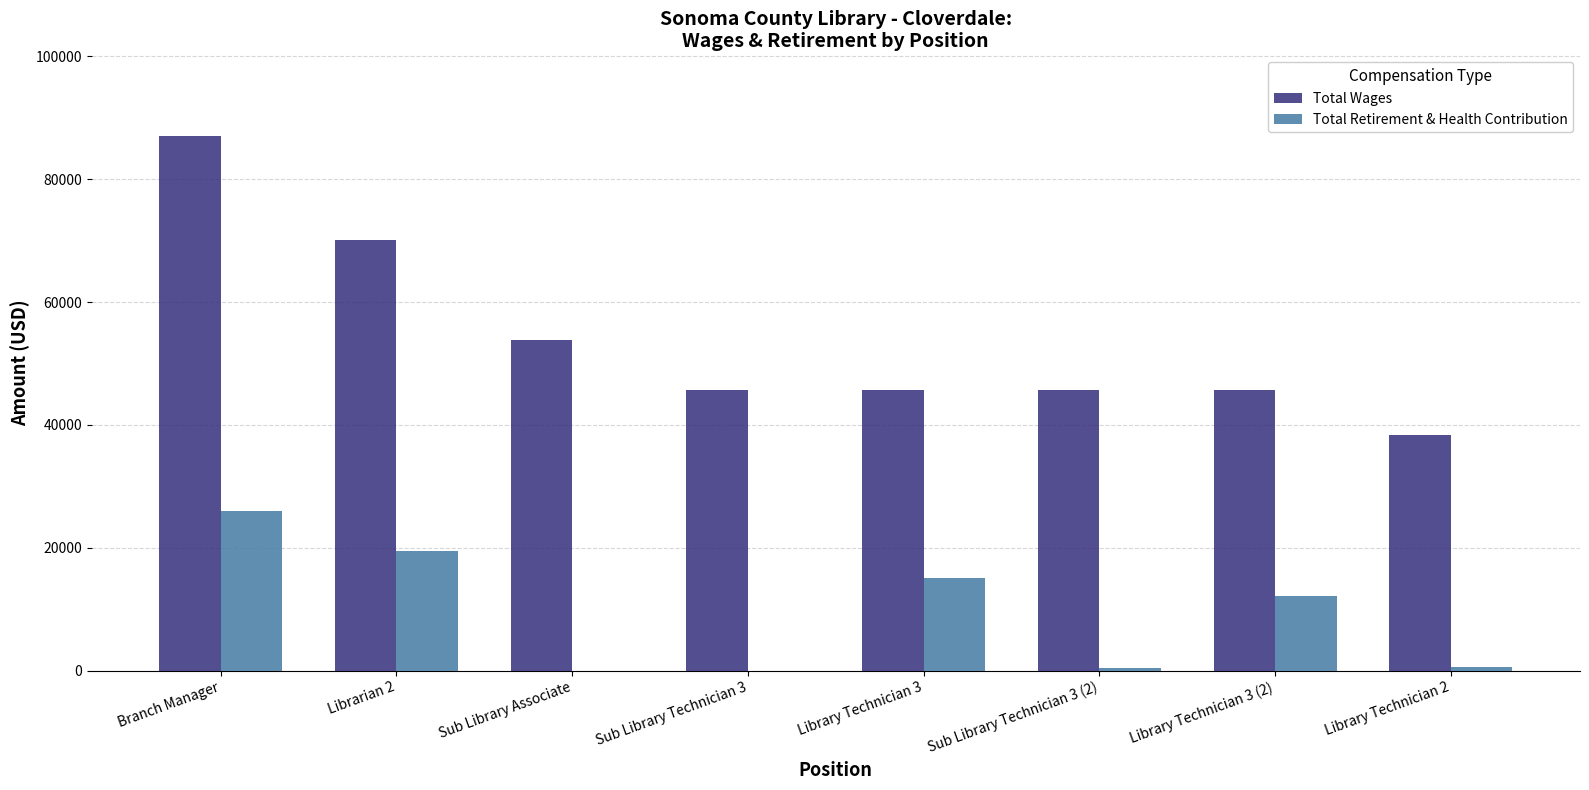

Which series changed the most between Branch Manager and Library Technician 2?

Total Wages